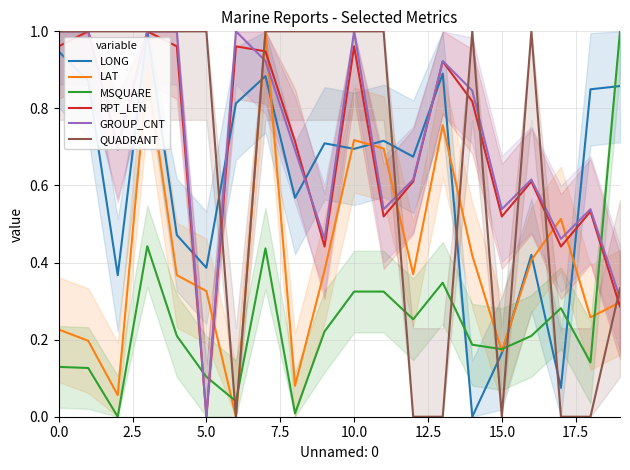

How many values in LAT are above zero?

19